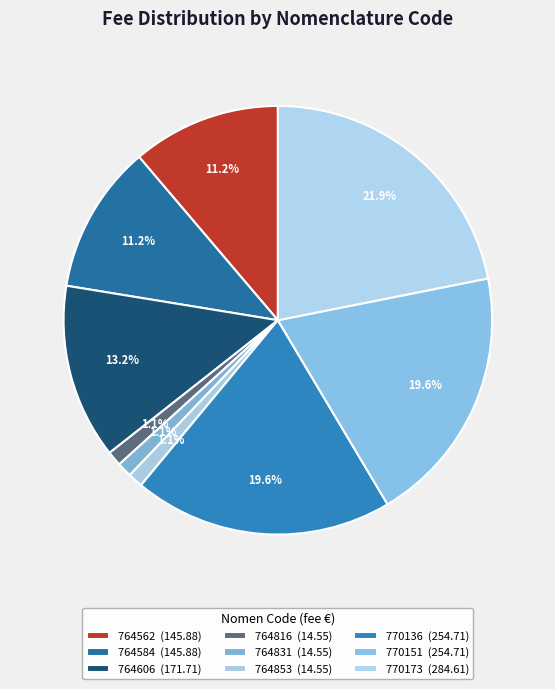

To the nearest percent, what percentage of the pie is 764584?

11%